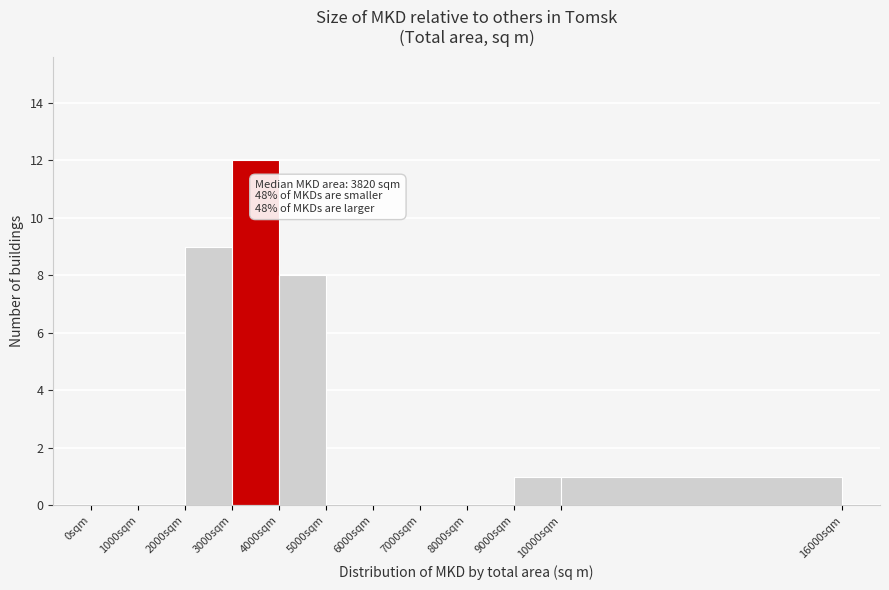

Over which range of the x-axis is the bar tallest?

3000 to 4000